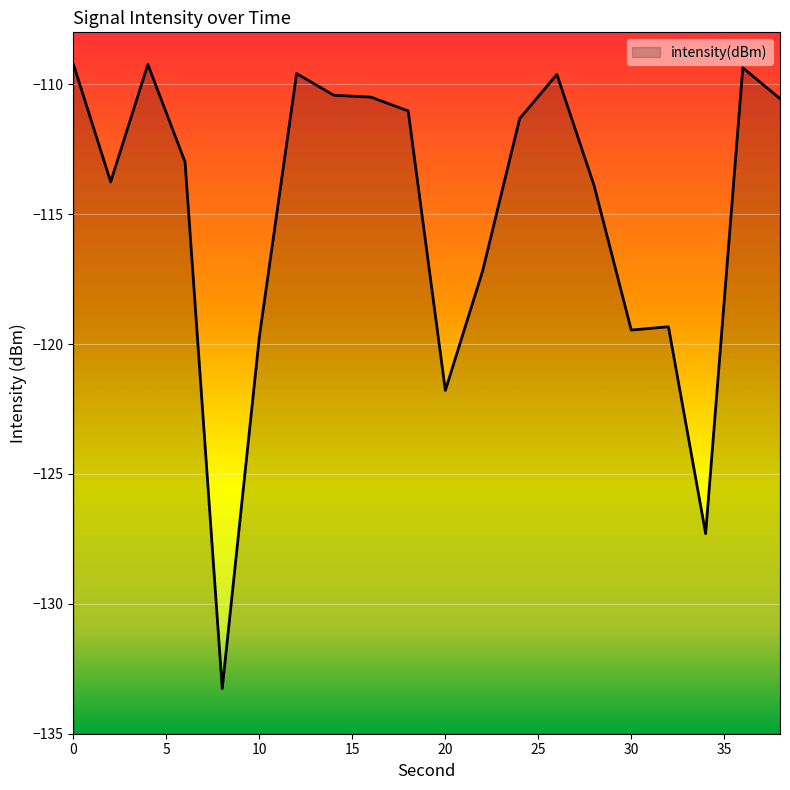

Which has a higher value, 28 or 22?

28